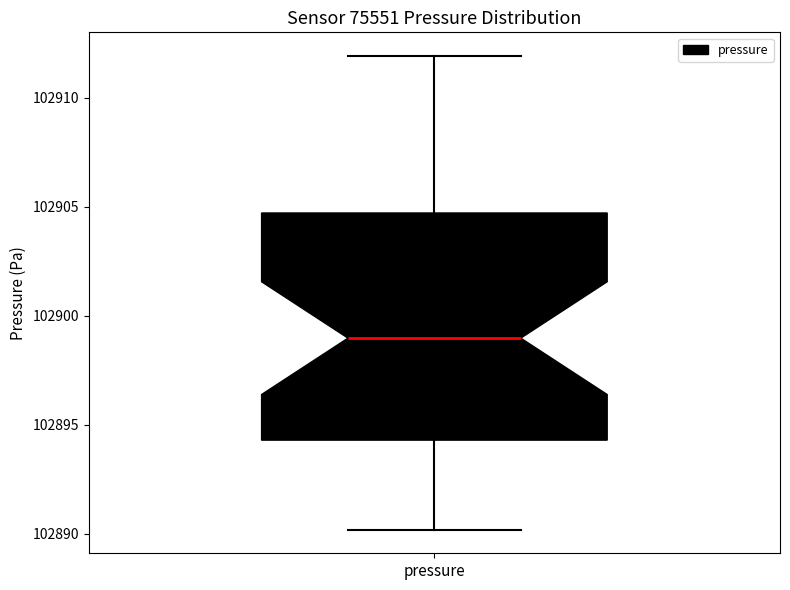

Transcribe this box plot: give where the median line is, the range the box spans, and where the two whiskers end, as read against the y-axis. The values are not printed on the chart, so give them approximately, as read against the axis.

median 102899.0, box 102894.5 to 102904.5, whiskers 102890.0 to 102912.0